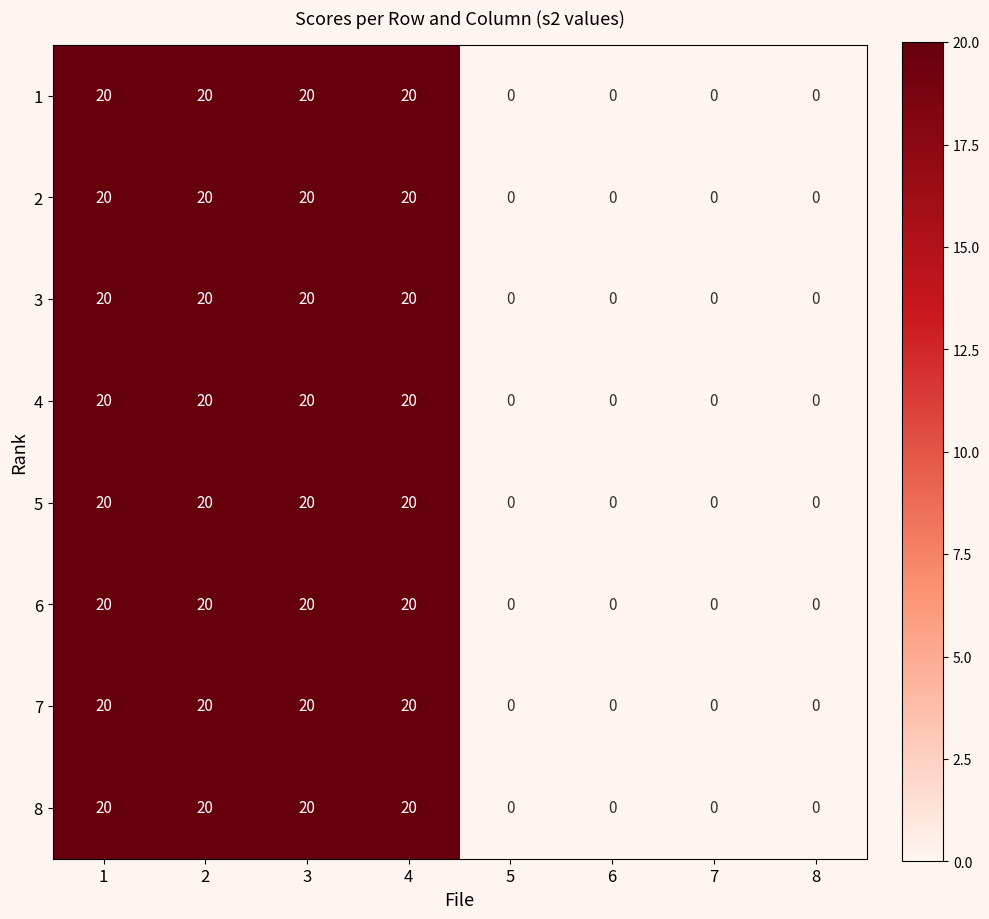

The value of 8 at 7 is 0. True or false?

True